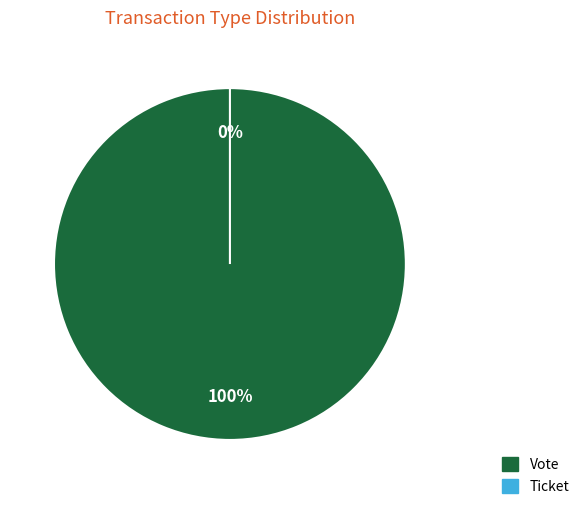

Rank the categories by value from highest to lowest.

Vote, Ticket